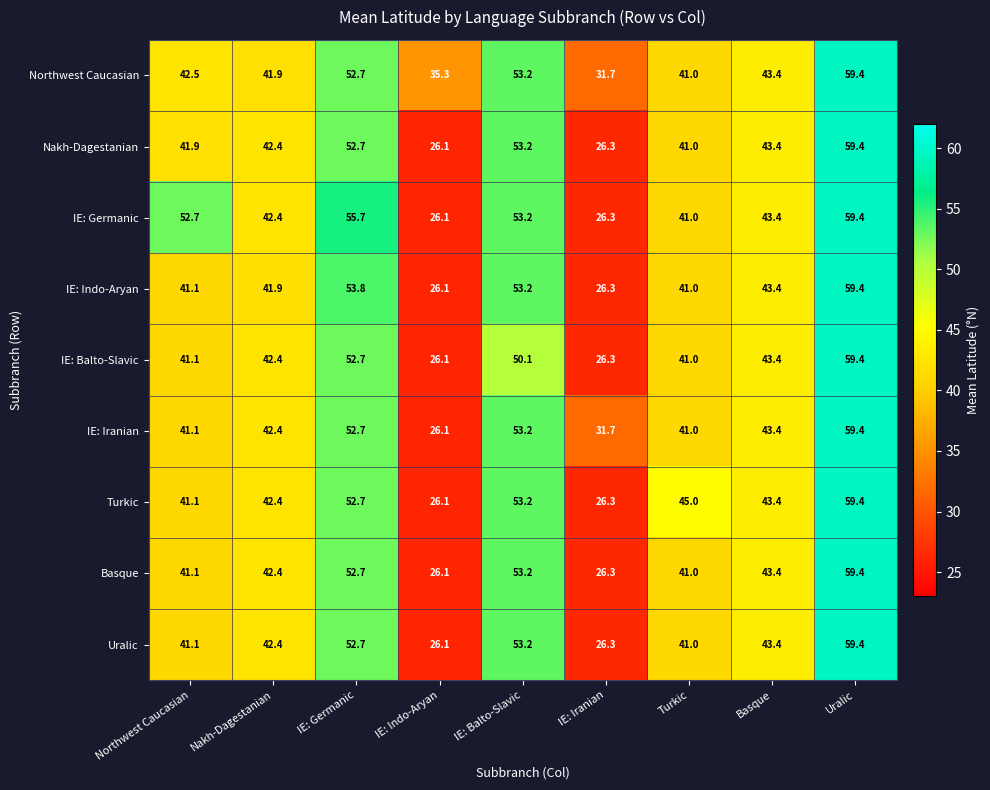

List the labels in order of IE: Balto-Slavic value, largest first.

Uralic, IE: Germanic, IE: Balto-Slavic, Basque, Nakh-Dagestanian, Northwest Caucasian, Turkic, IE: Iranian, IE: Indo-Aryan